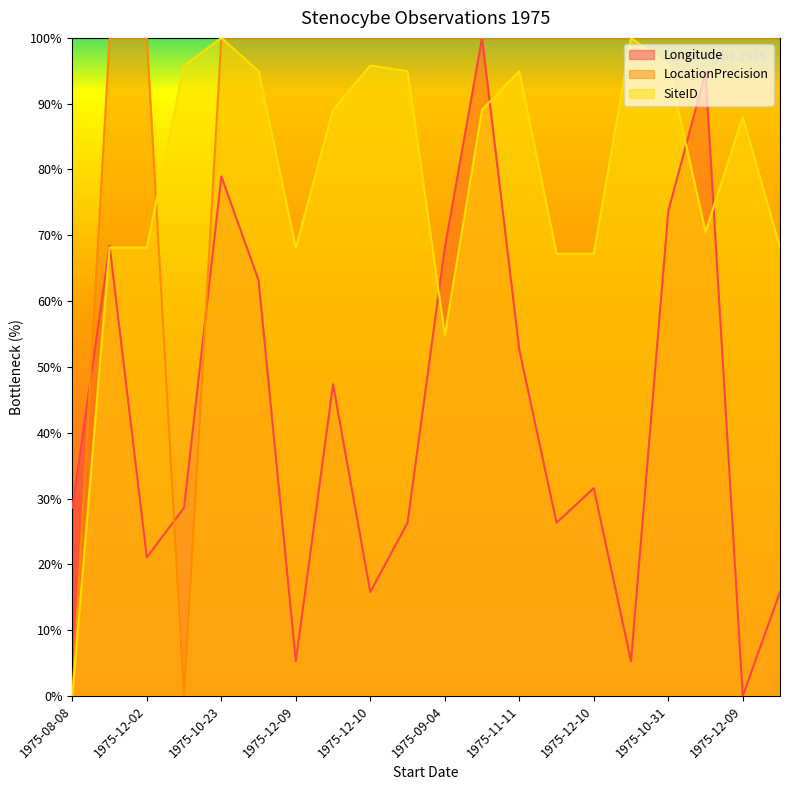

What is the value of the SiteID point at the 10th from the left?

94.9